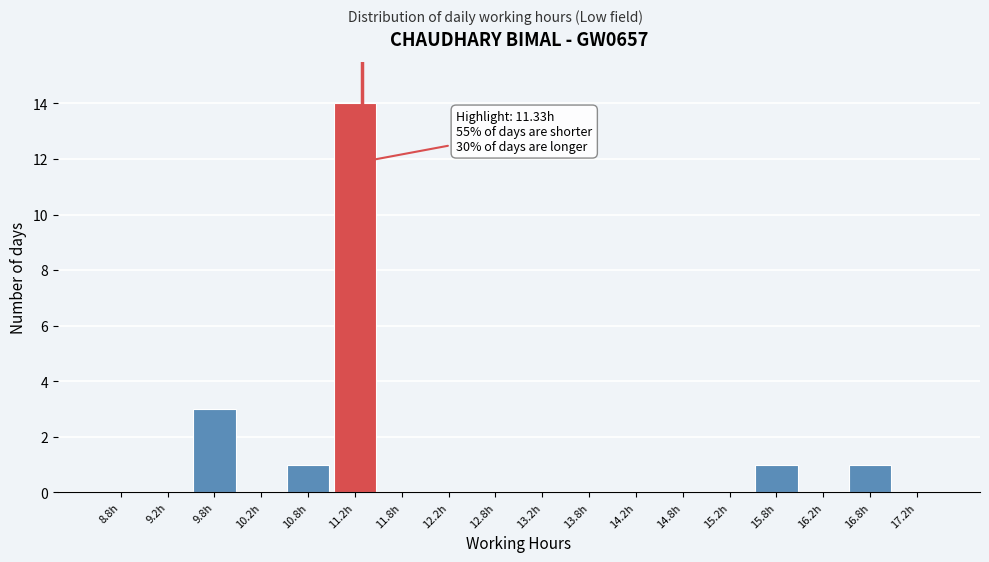

Which range on the x-axis has the tallest bar?

11.0 to 11.5